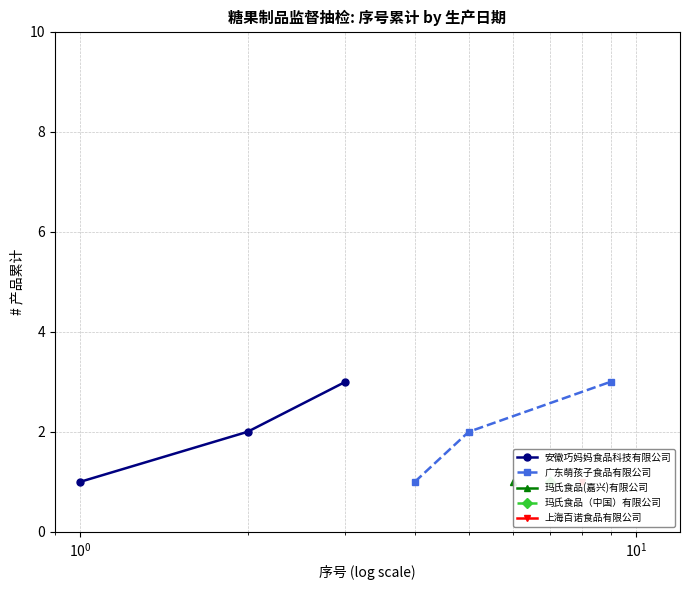

What is the value of the 广东萌孩子食品有限公司 point at the 1st from the left?

1